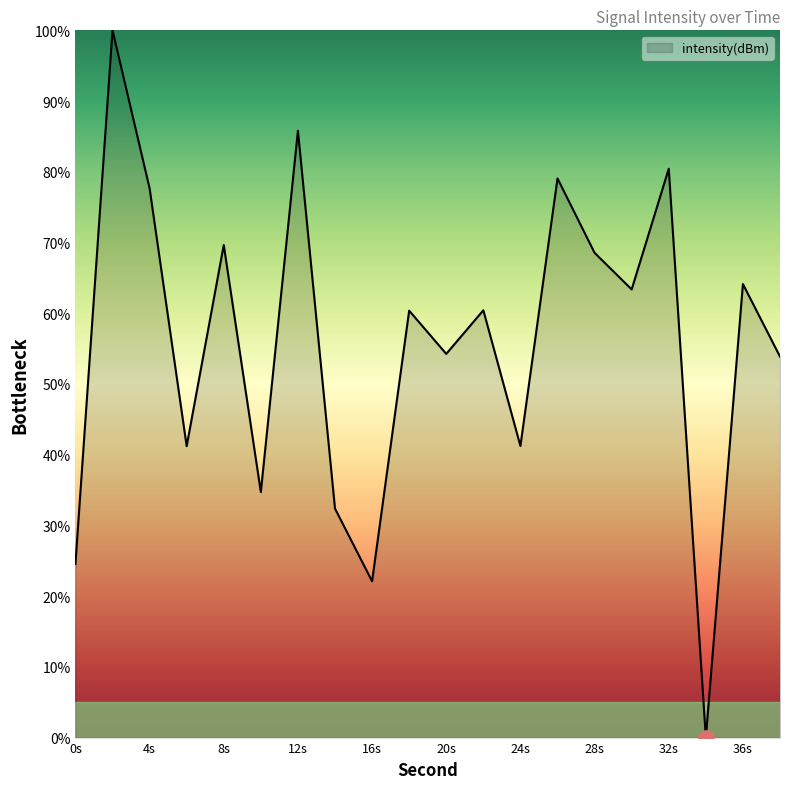

What is the maximum value shown in the chart?

100.0